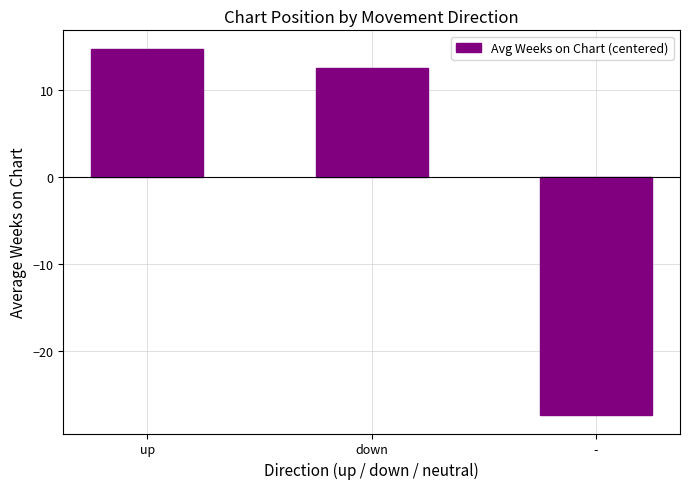

List the labels in order of value, smallest first.

-, down, up